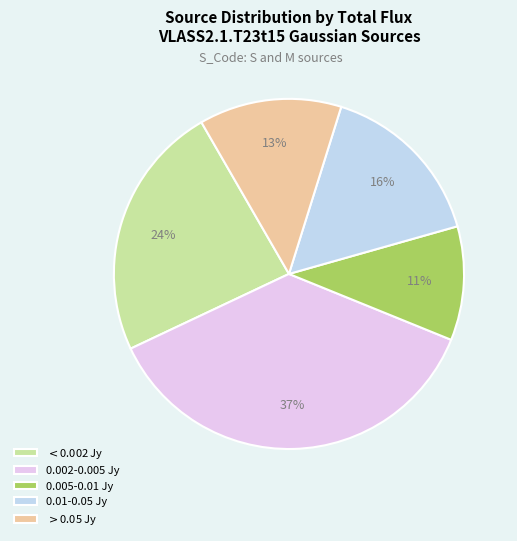

Is there any slice that represents more than half of the pie?

No